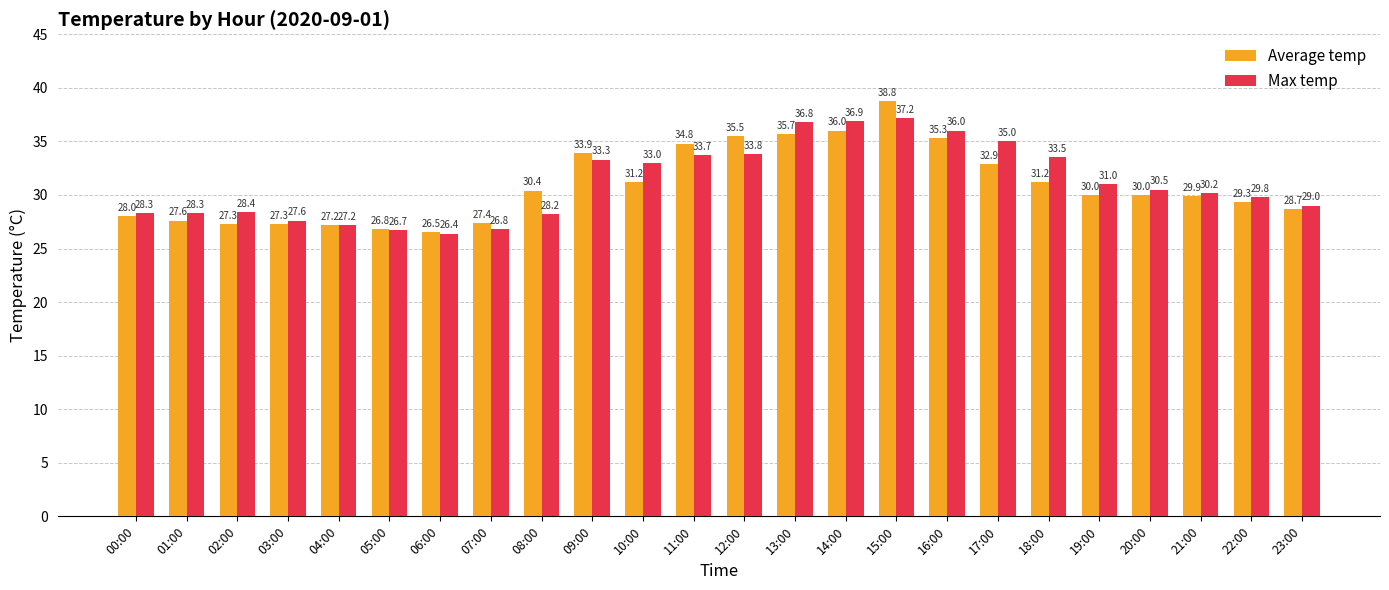

Does the chart contain any negative values?

No